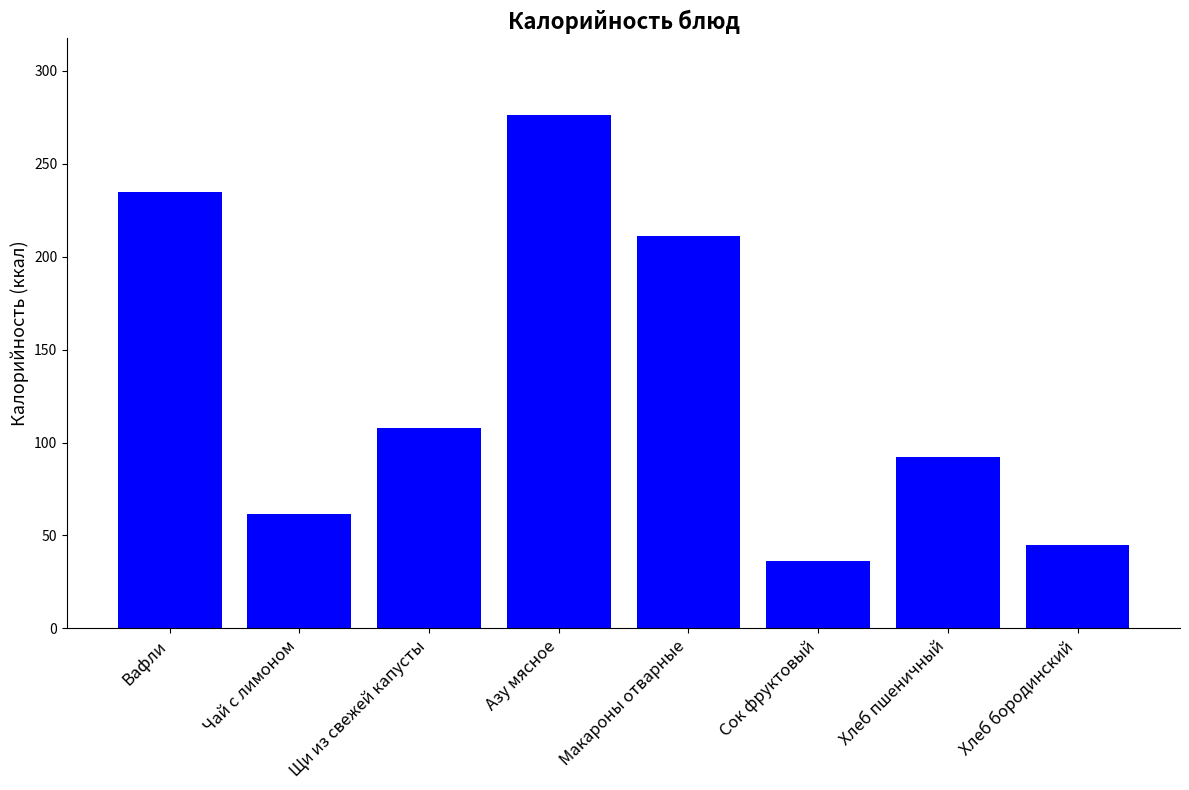

Read the value at Хлеб пшеничный.

92.0